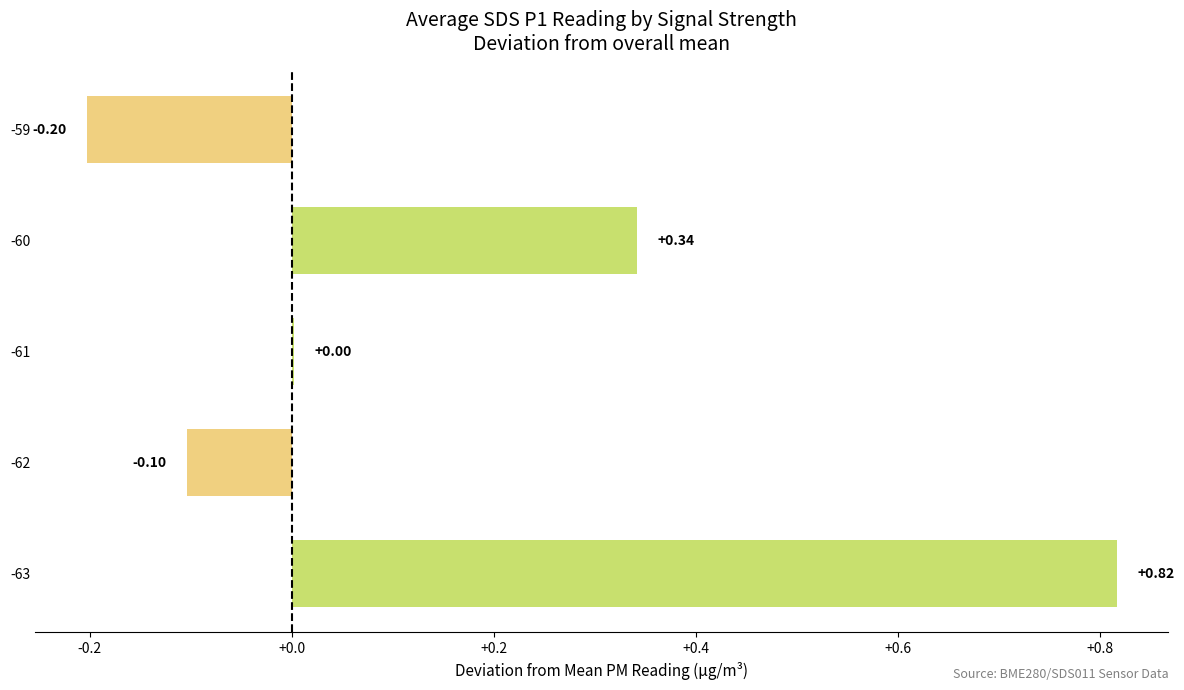

How many series are shown in this chart?

1